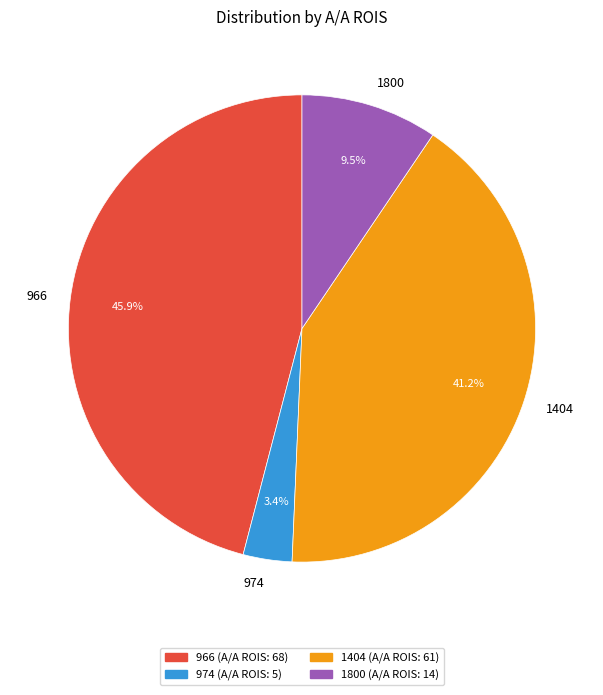

To the nearest percent, what is the difference between the largest and smallest slice percentages?

43%